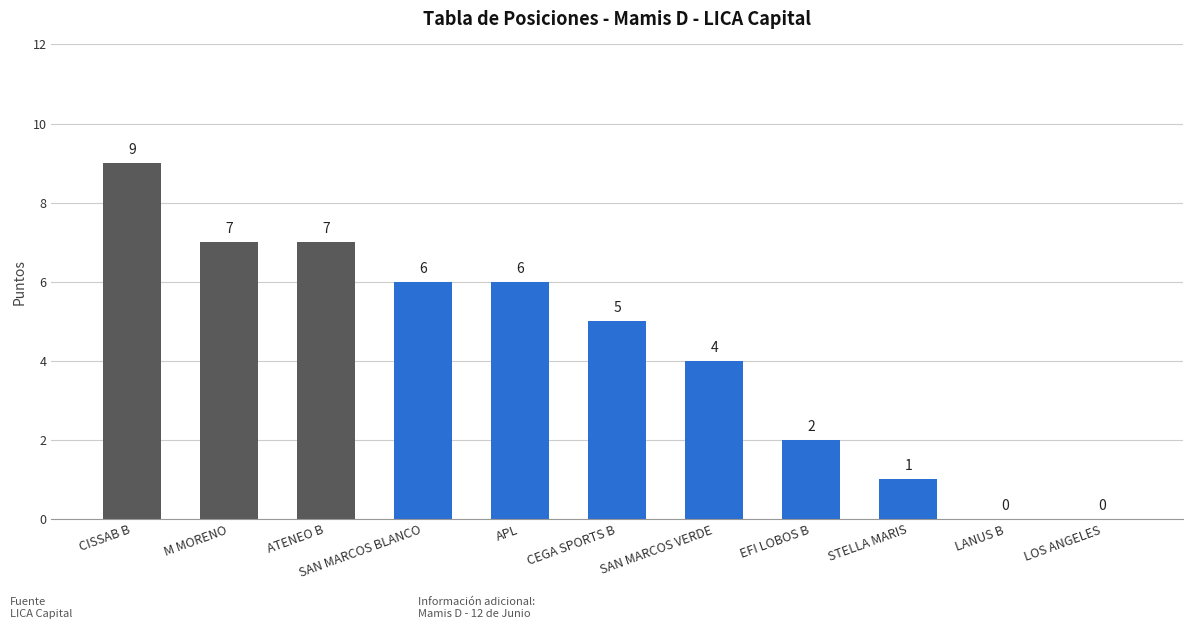

Reading left to right, list all the values displayed in this chart.

9	7	7	6	6	5	4	2	1	0	0